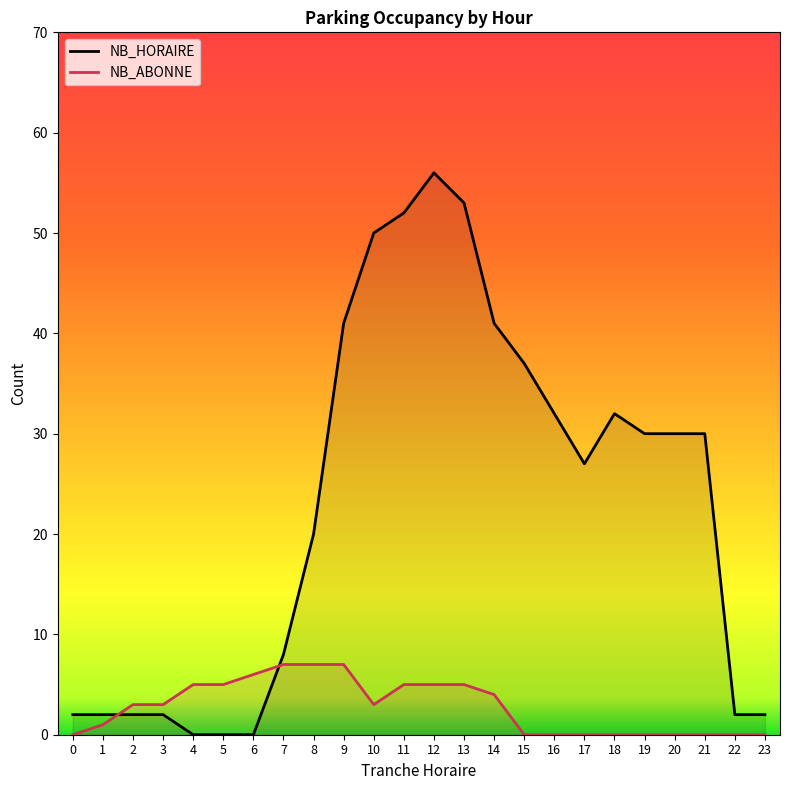

How many values in the NB_ABONNE series exceed 3?

10